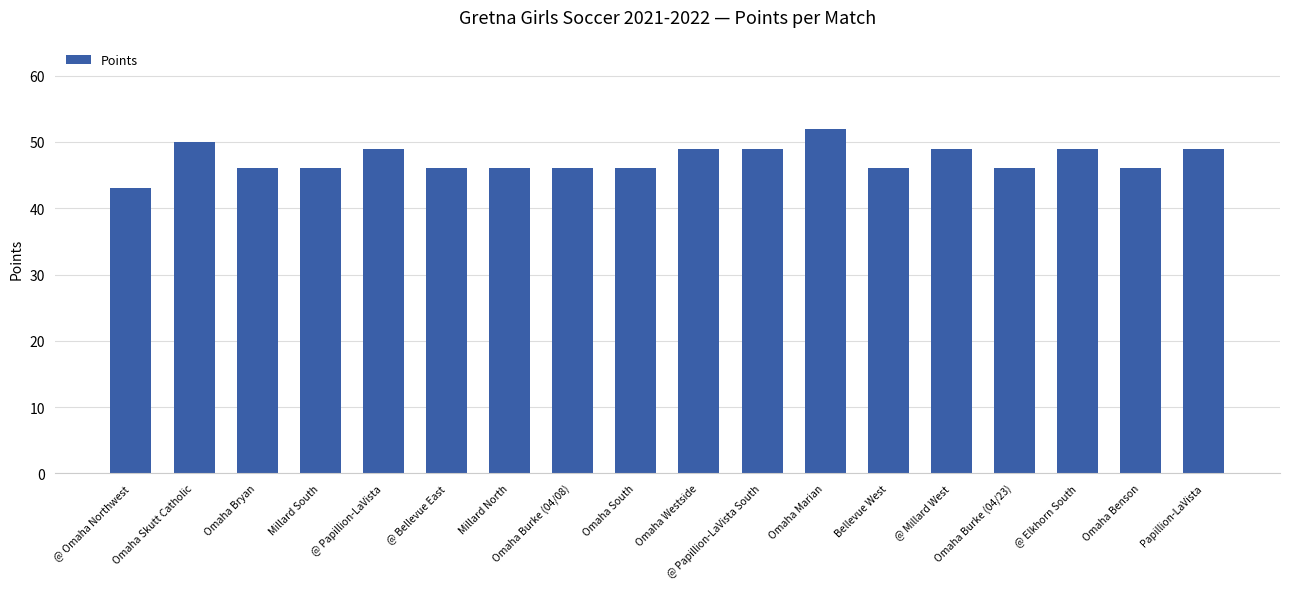

Count the values in the range 46 to 49.

15